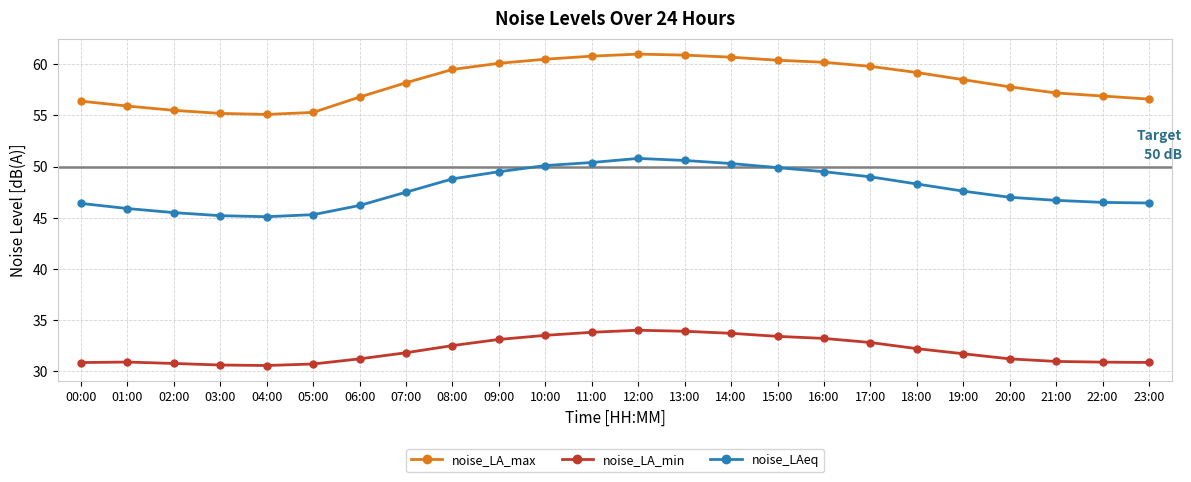

At 22:00, list the series in order from smallest to largest.

noise_LA_min, noise_LAeq, noise_LA_max